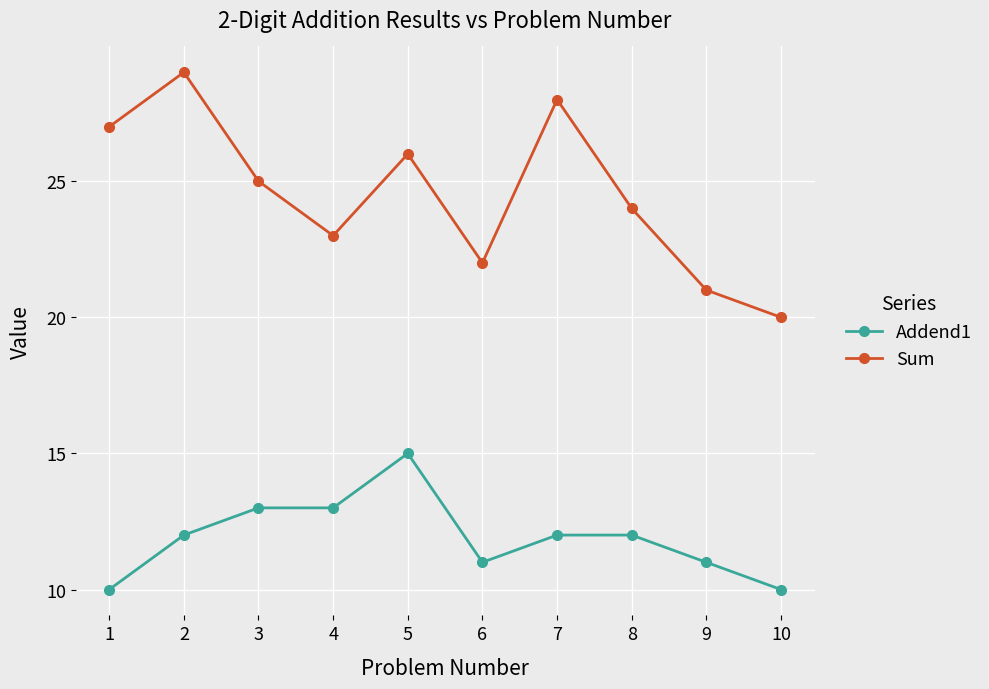

How many Addend1 values are between 11 and 13?

7